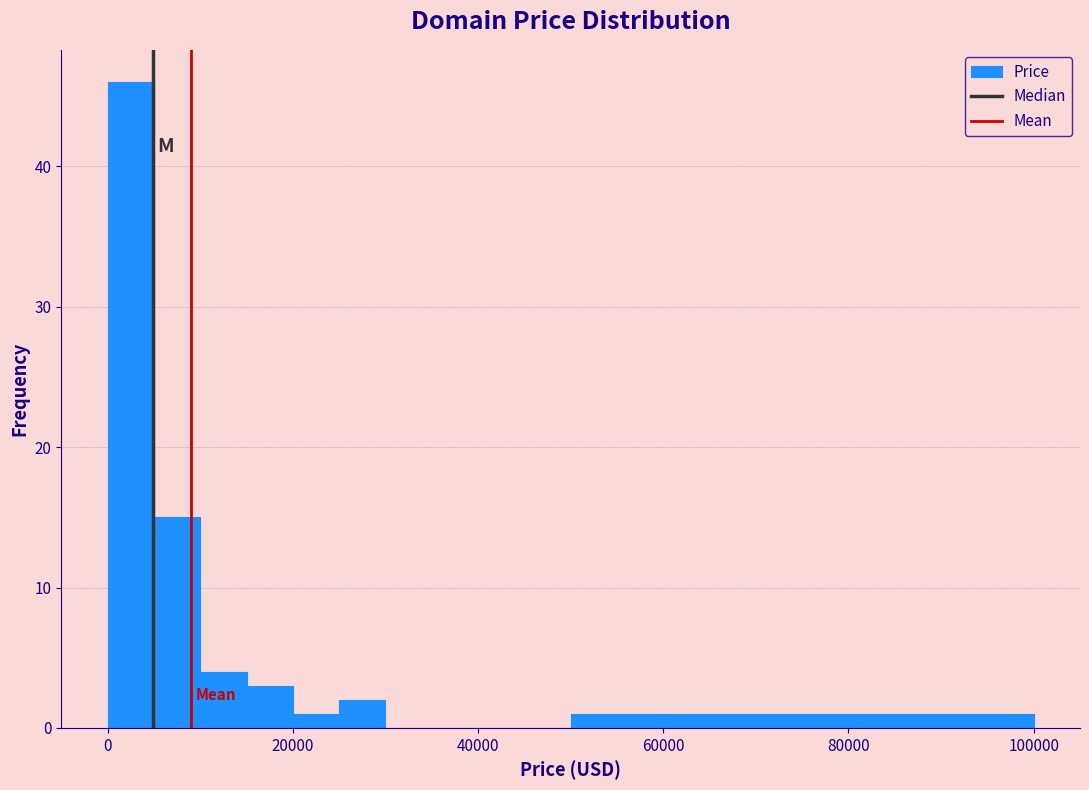

Read against the x-axis, roughly where is the centre of the tallest bar?

2000